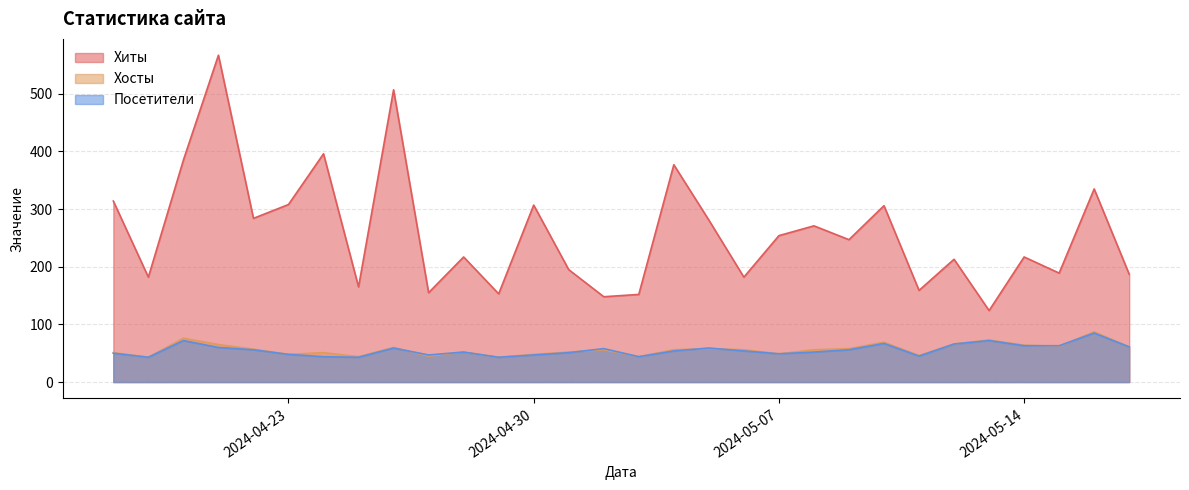

Which category has the lowest value across all series?

2024-04-29